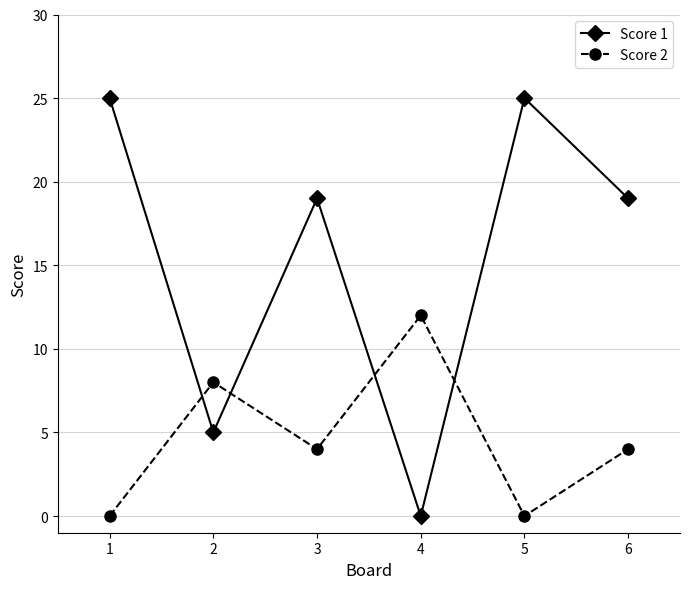

Reading left to right, transcribe all the data shown in this chart.

Score 1: 1=25	2=5	3=19	4=0	5=25	6=19
Score 2: 1=0	2=8	3=4	4=12	5=0	6=4